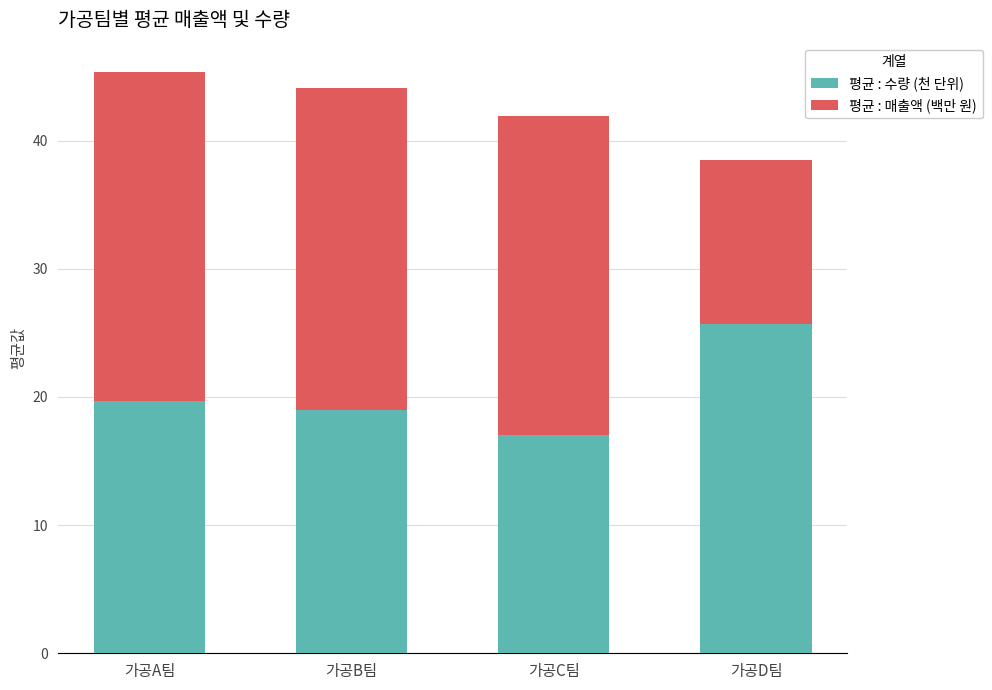

Read the 평균 : 수량 (천 단위) value at 가공A팀.

19.7